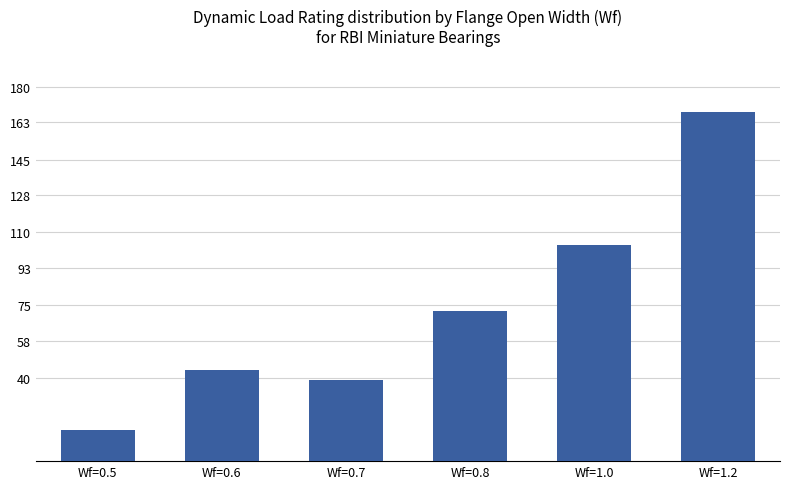

How many data points are less than 72?

3